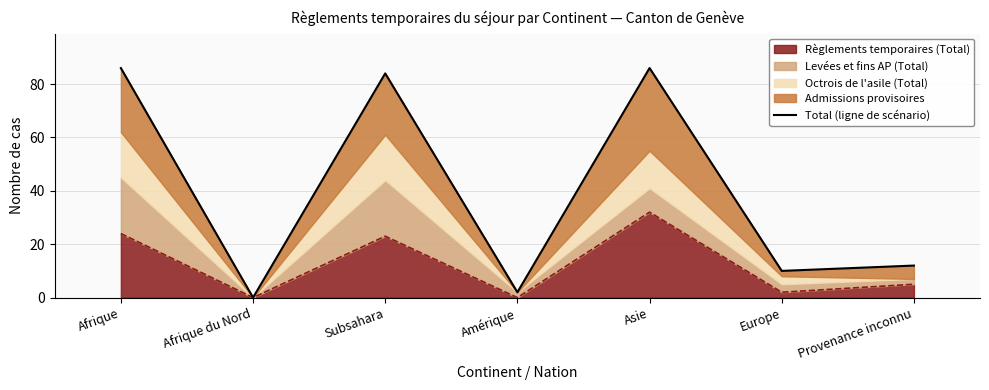

Reading right to left, list all the values displayed in this chart.

Provenance inconnu=12	Europe=10	Asie=86	Amérique=2	Subsahara=84	Afrique du Nord=0	Afrique=86